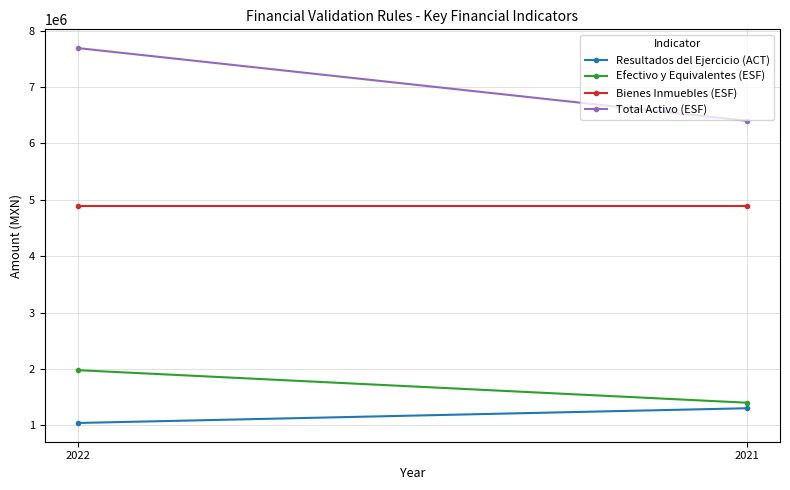

Reading left to right, what are all the values shown in this chart?

Resultados del Ejercicio (ACT): 2022=1040017.8	2021=1301242.9
Efectivo y Equivalentes (ESF): 2022=1977182.9	2021=1400001.2
Bienes Inmuebles (ESF): 2022=4892356.9	2021=4892356.9
Total Activo (ESF): 2022=7692248.0	2021=6402111.1